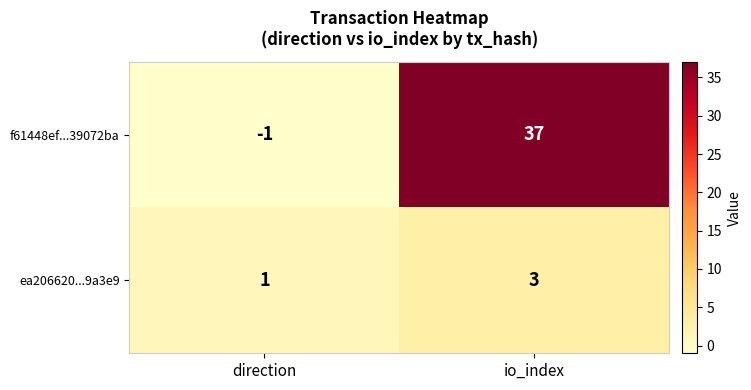

Which label corresponds to the smallest value in the chart?

direction